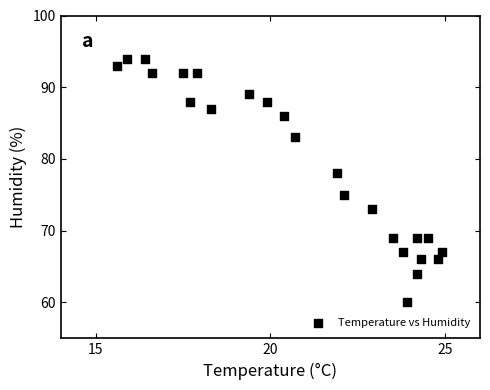

What Y value in the scatter plot is closest to 77?

78